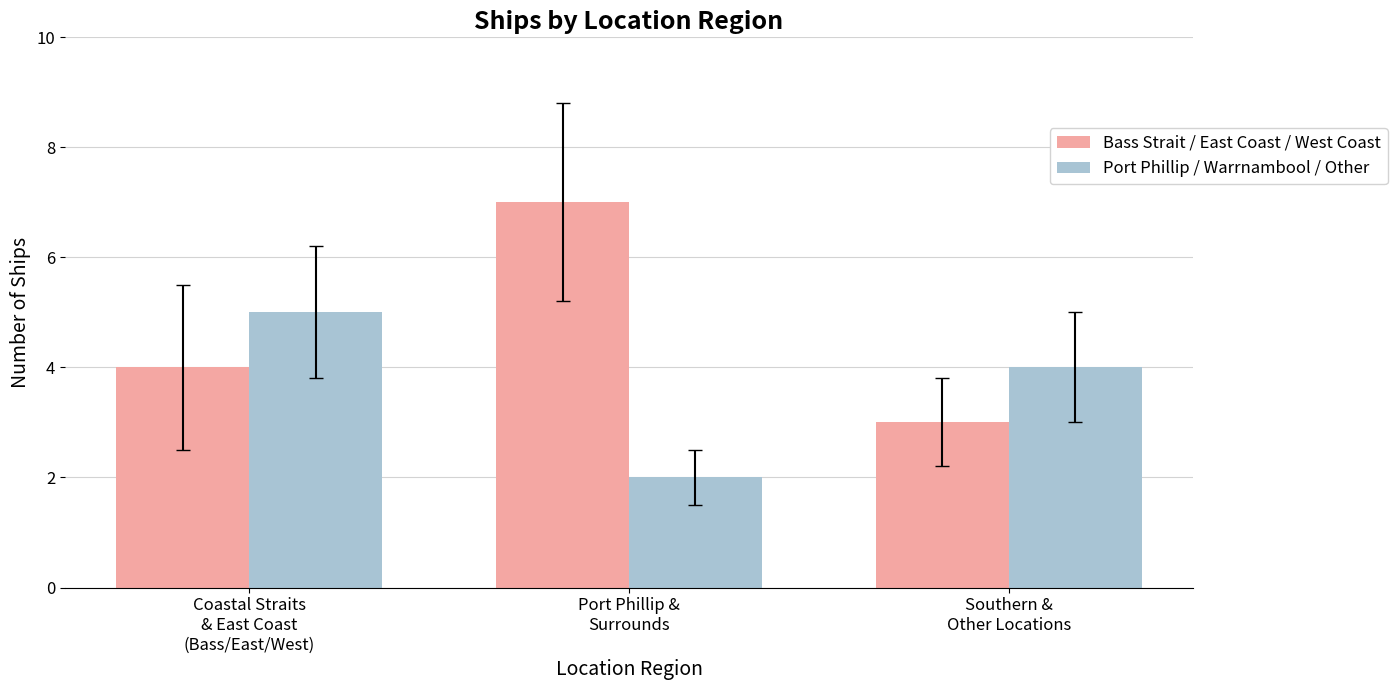

What are all the series names shown in the legend?

Bass Strait / East Coast / West Coast, Port Phillip / Warrnambool / Other